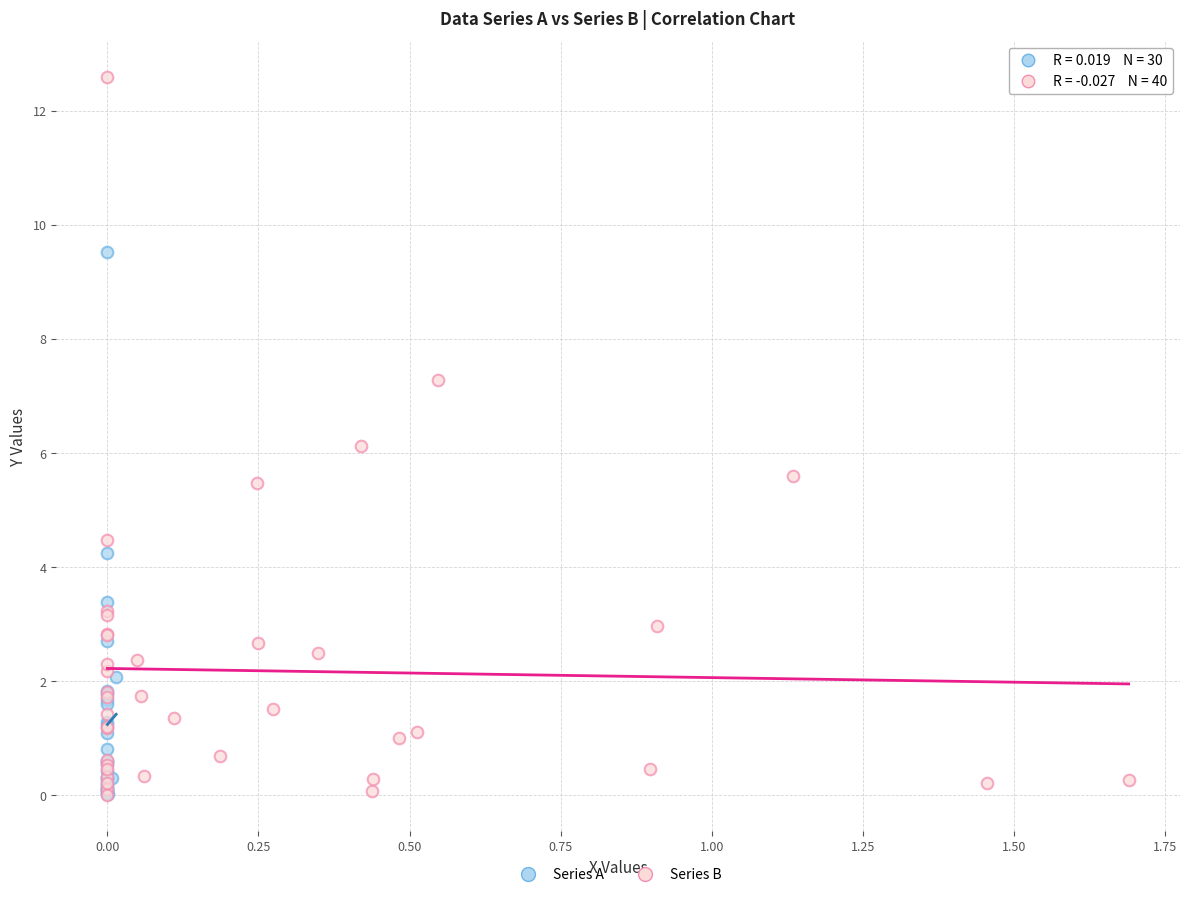

Which series reaches the maximum Y coordinate?

Series B